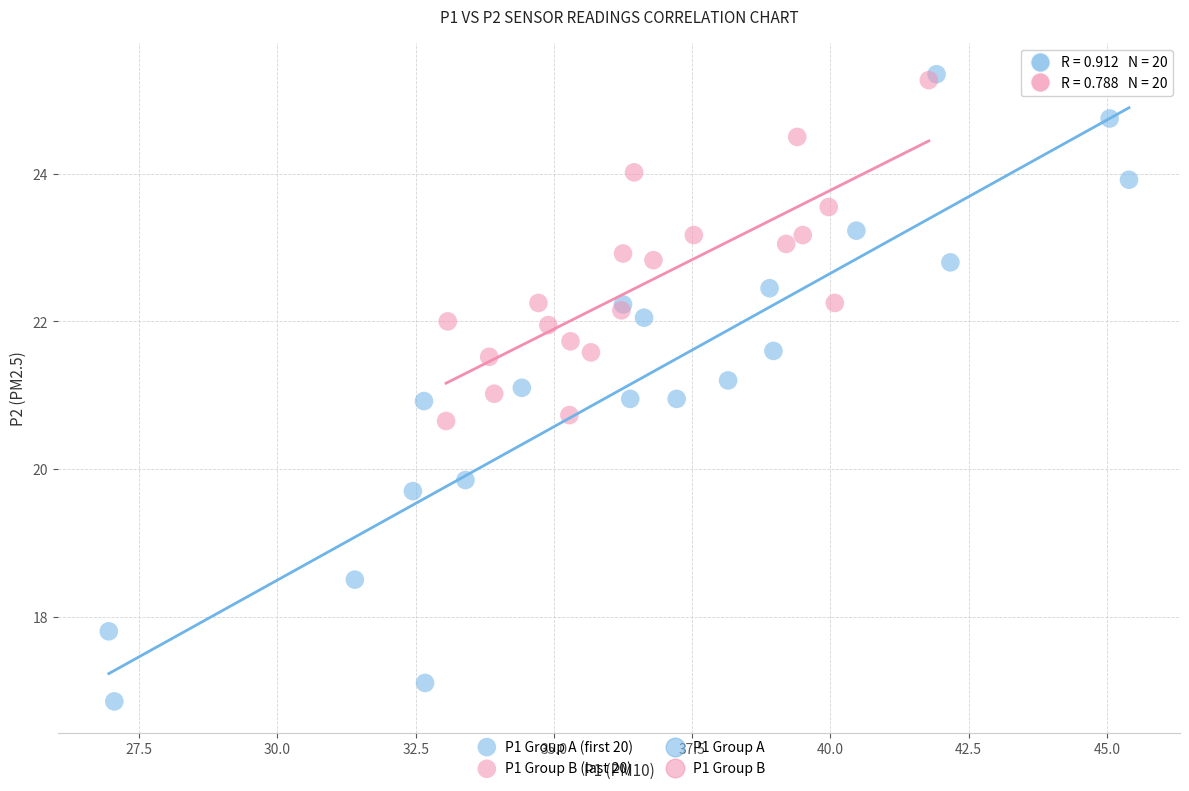

Which series has the widest spread of Y values?

P1 Group A (first 20)